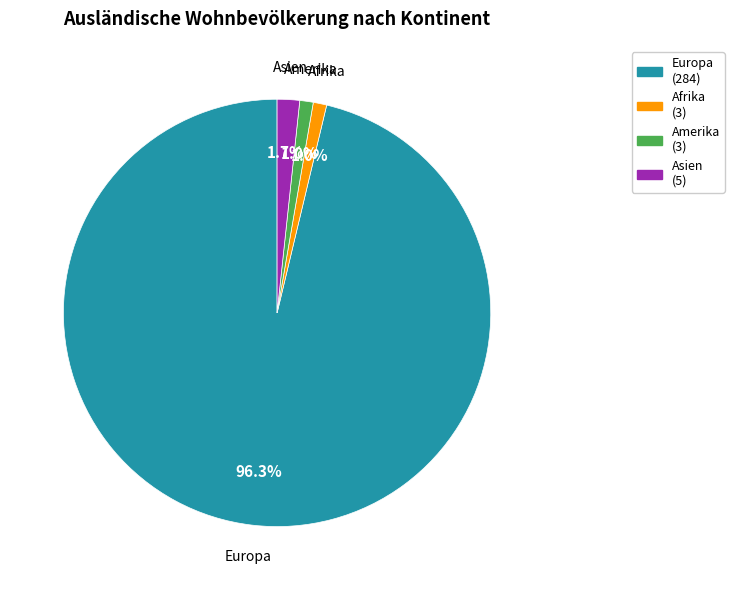

Does any single category account for the majority?

Yes